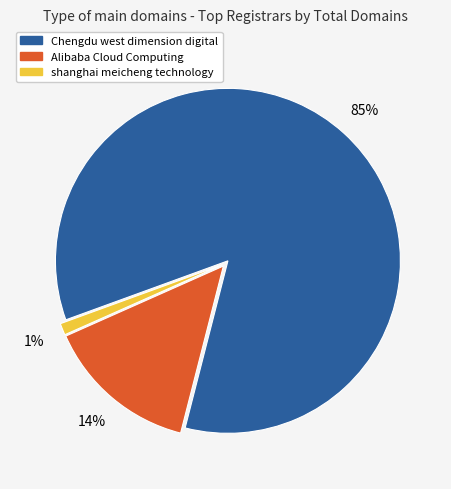

Combined, do shanghai meicheng technology and Chengdu west dimension digital account for over 50%?

Yes